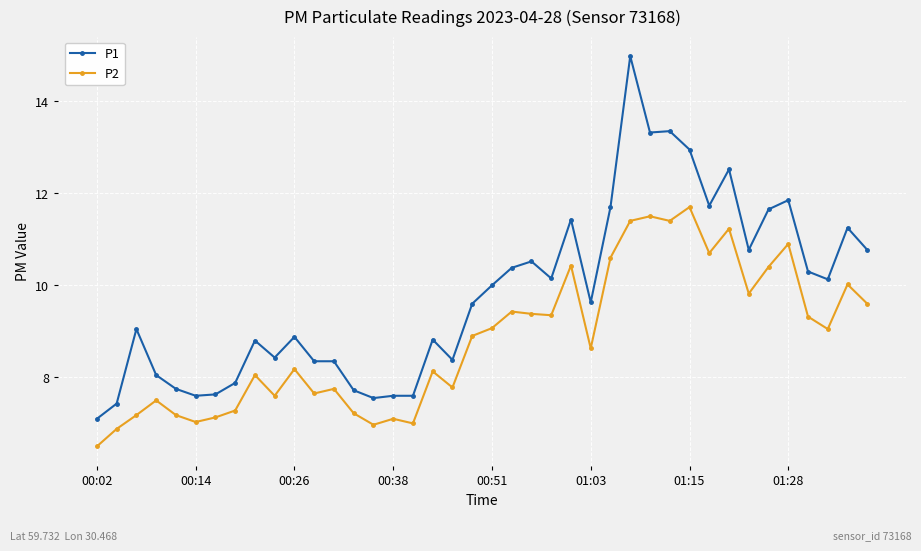

Which series has the widest spread of values?

P1